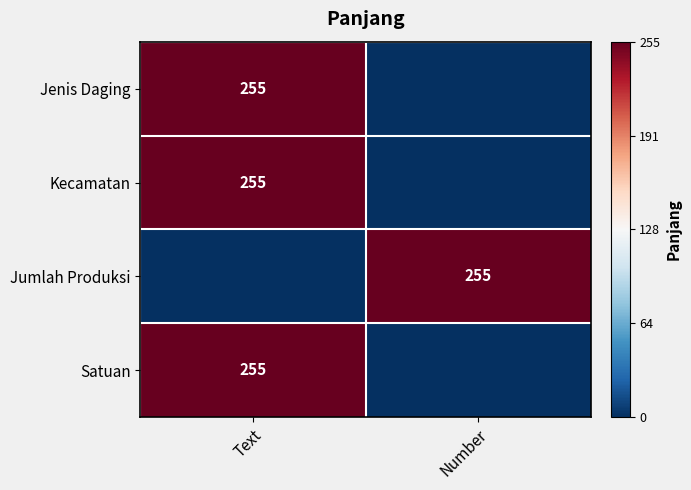

True or false: Satuan has a value of 255 at Text.

True